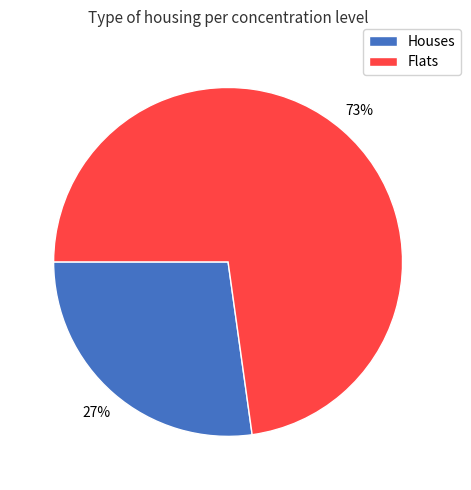

Is there any slice that represents more than half of the pie?

Yes